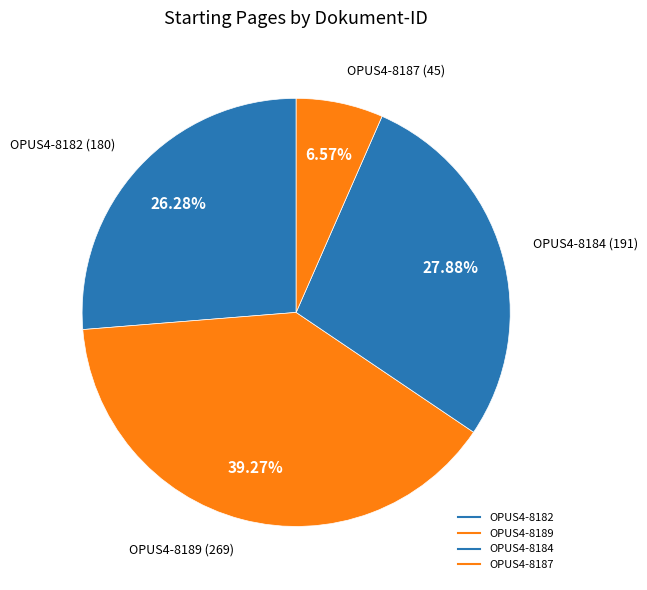

How many slices are in this pie chart?

4